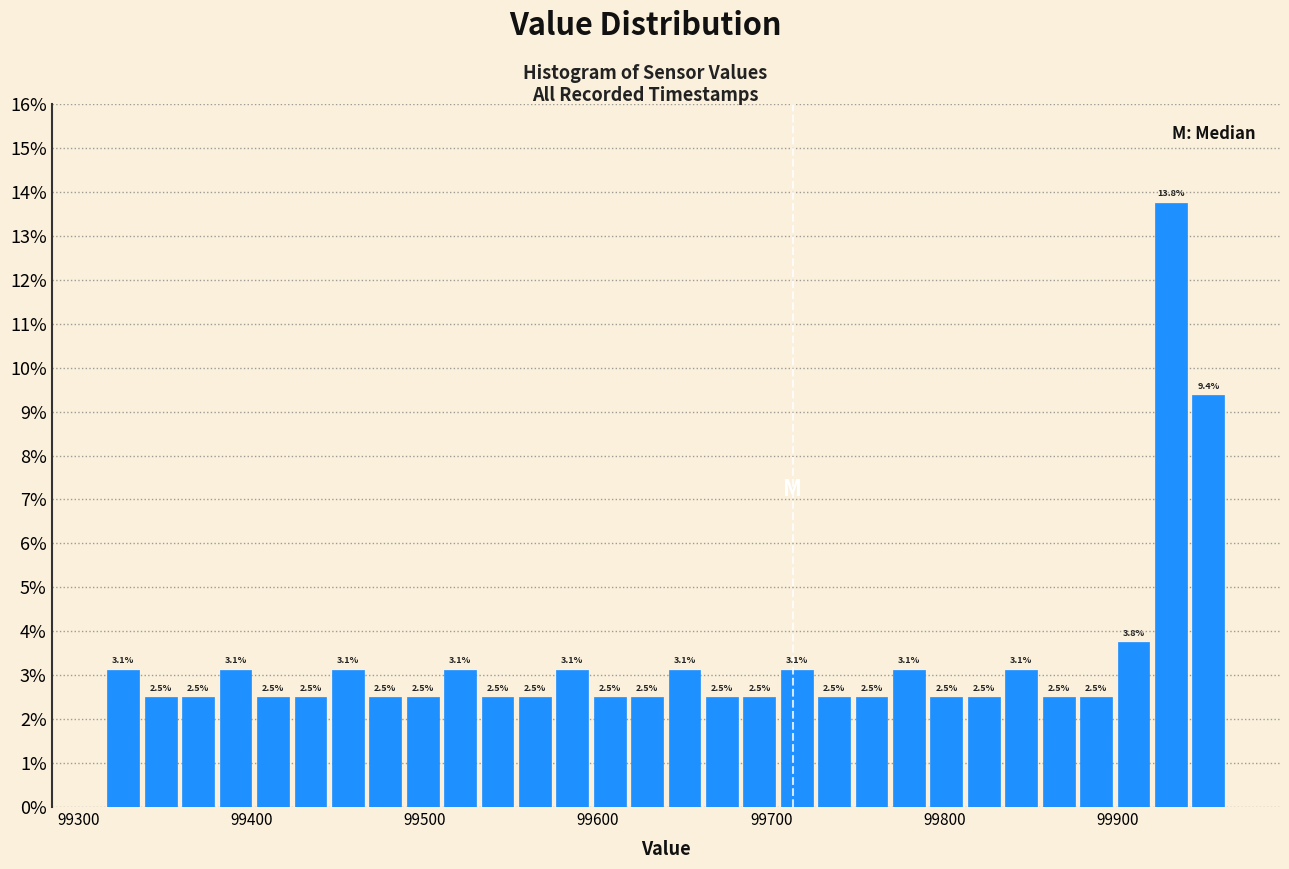

Around what value on the x-axis is the tallest bar? Give the approximate position of its centre, as read against the axis.

99930